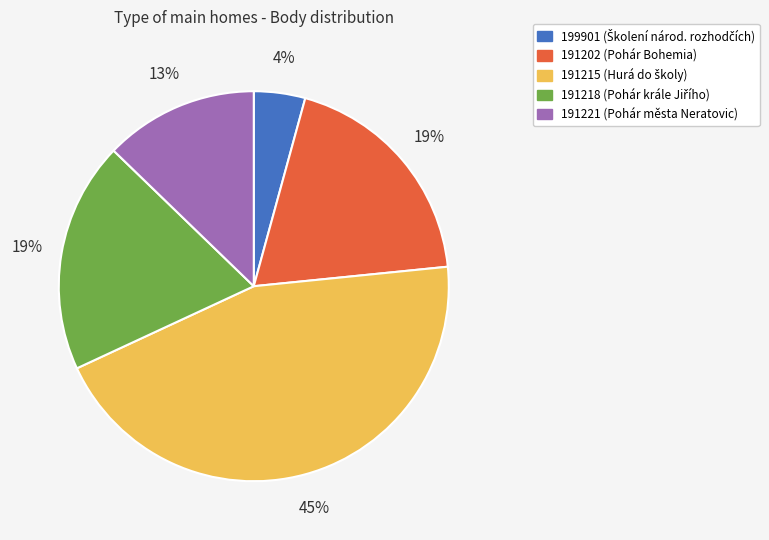

Do 191215 and 199901 together represent more than half of the pie?

No